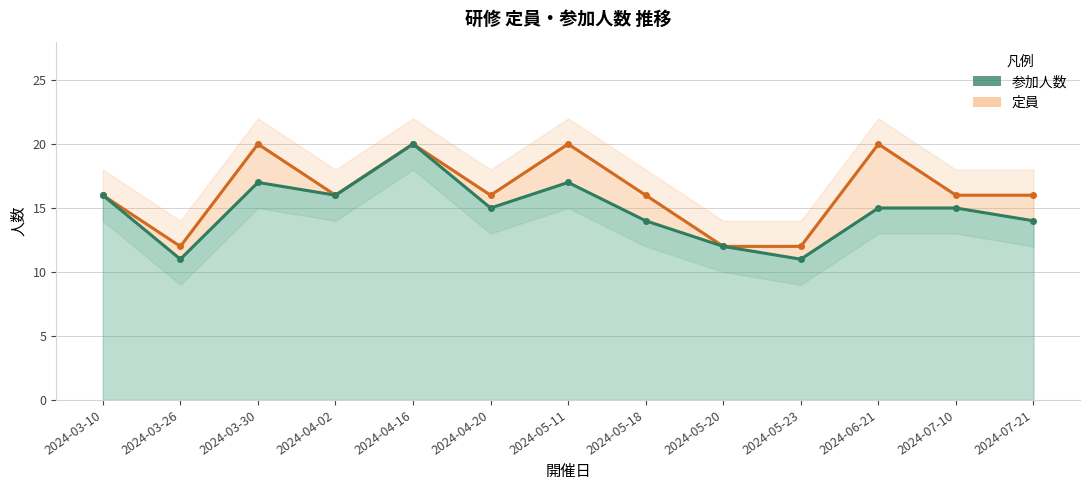

Reading left to right, transcribe all the data shown in this chart.

定員: 16	12	20	16	20	16	20	16	12	12	20	16	16
参加人数: 16	11	17	16	20	15	17	14	12	11	15	15	14